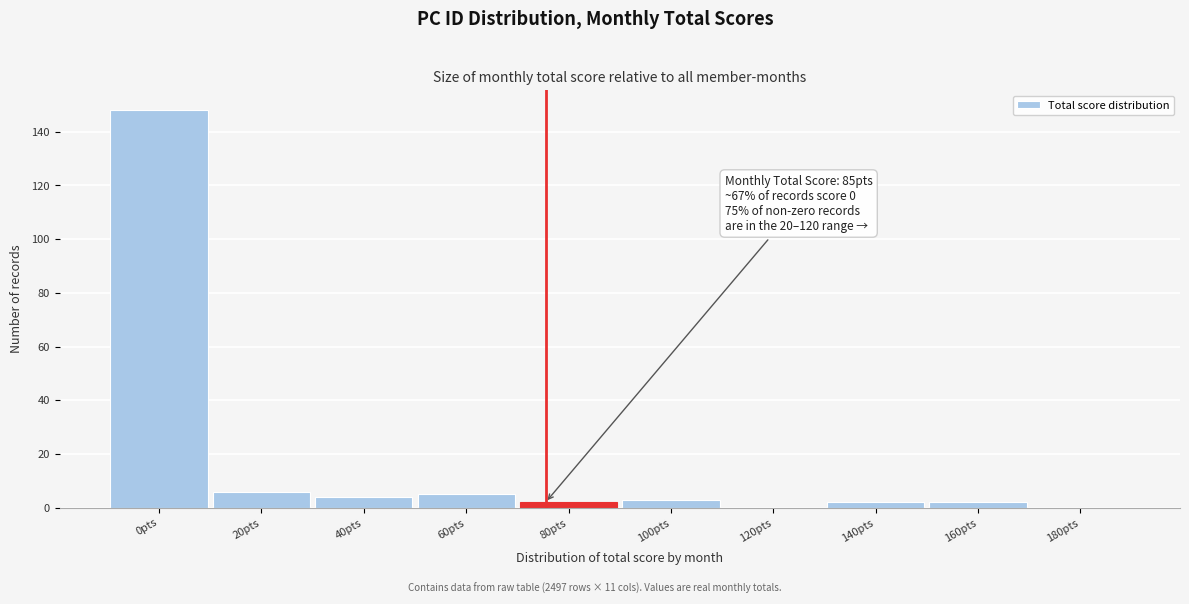

Reading left to right, extract all data points from this chart.

0pts=148	20pts=6	40pts=4	60pts=5	80pts=2	100pts=3	120pts=0	140pts=2	160pts=2	180pts=0